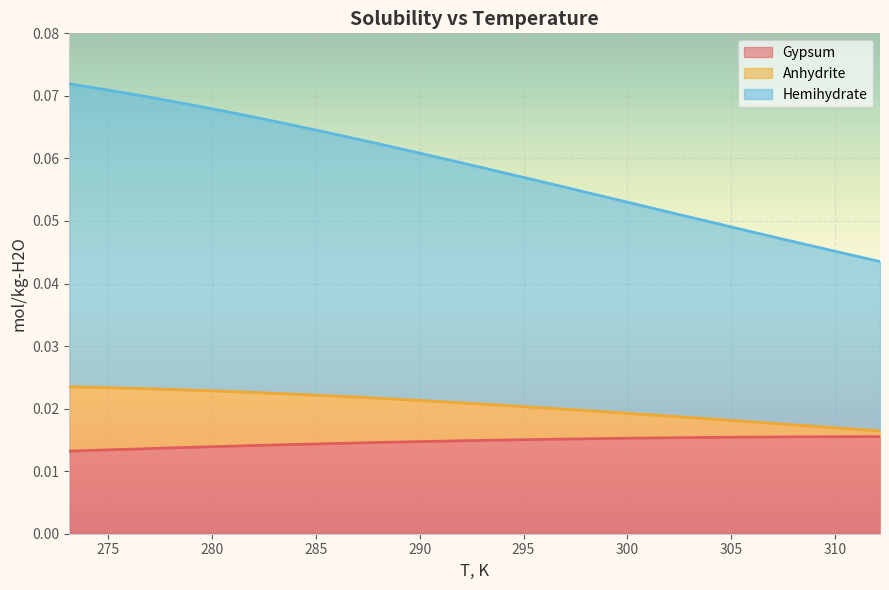

Count the Hemihydrate values in the range 0 to 1.

40